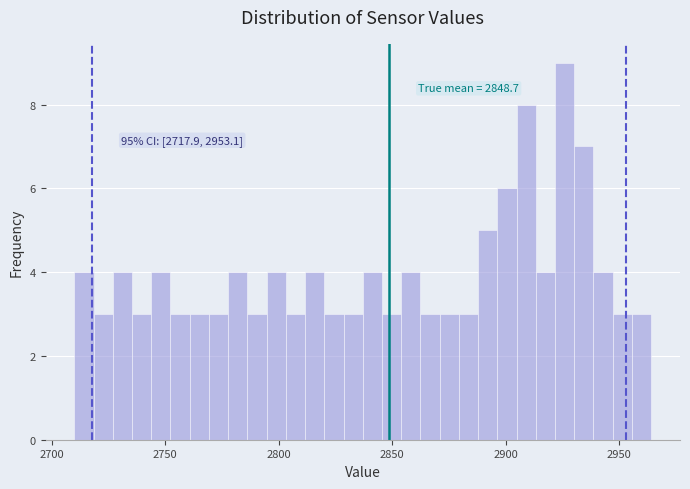

Read against the x-axis, roughly where is the centre of the tallest bar?

2925